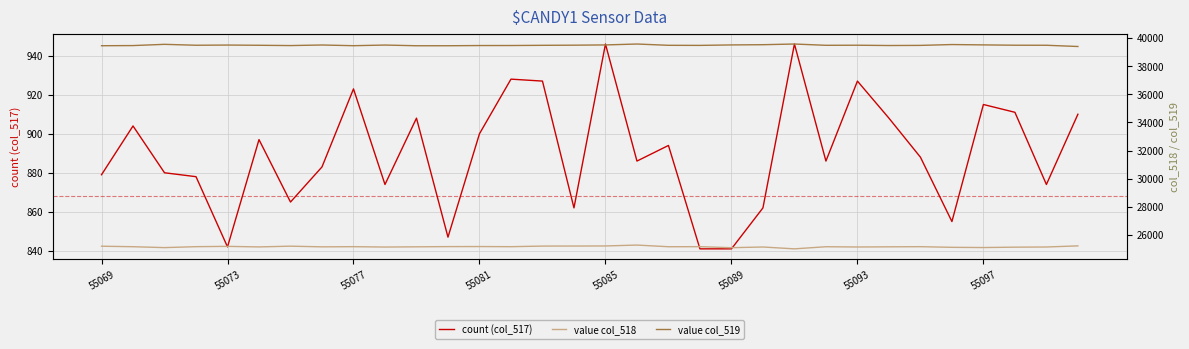

True or false: count (col_517) has more than 0 points higher than both neighbors.

True